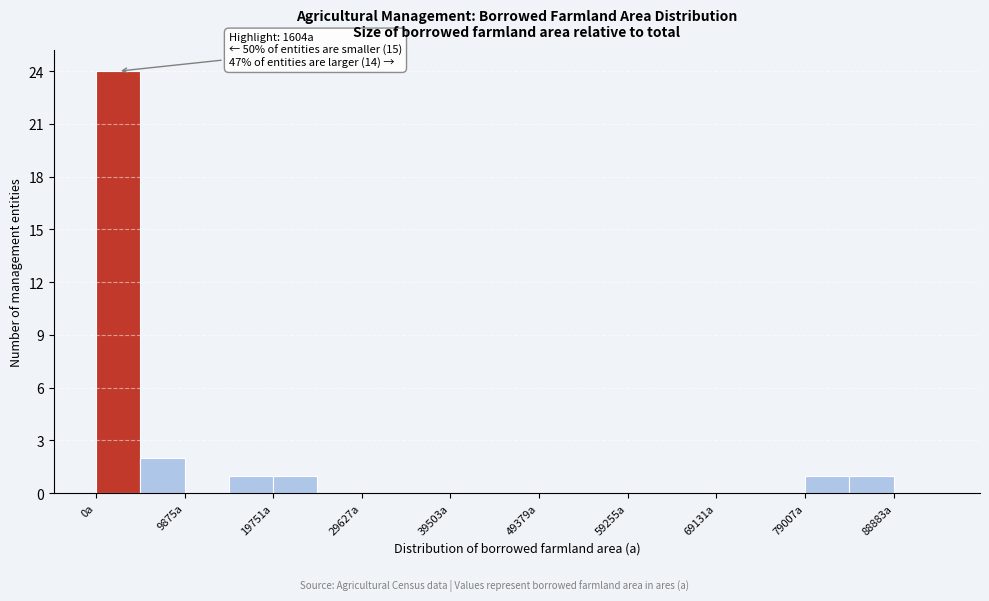

Which range on the x-axis has the tallest bar?

0 to 5000